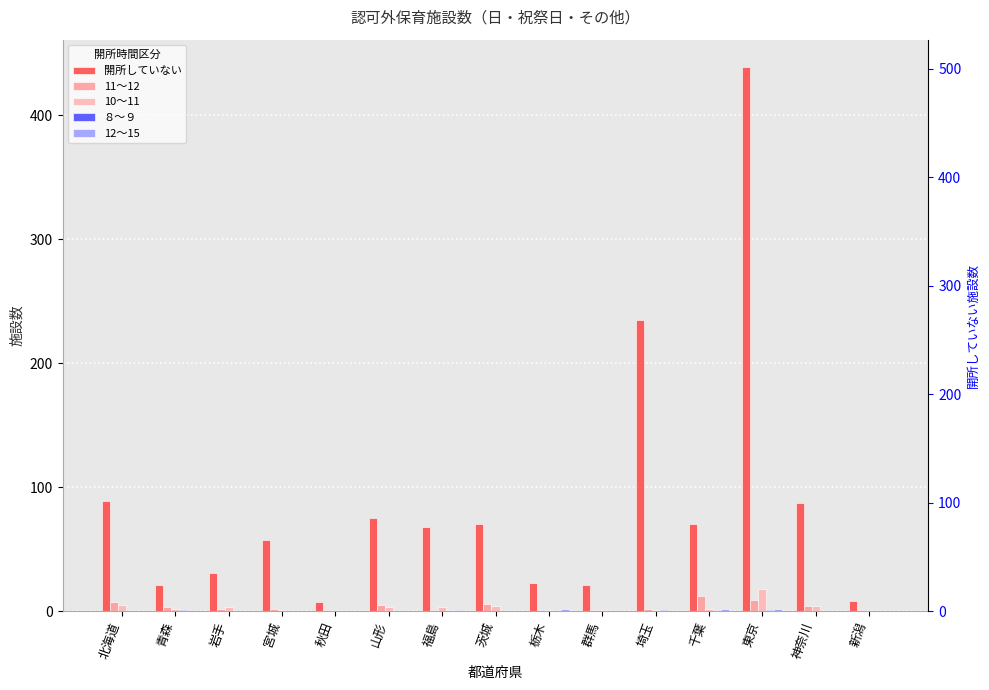

At which category does the chart reach its peak across all series?

東京